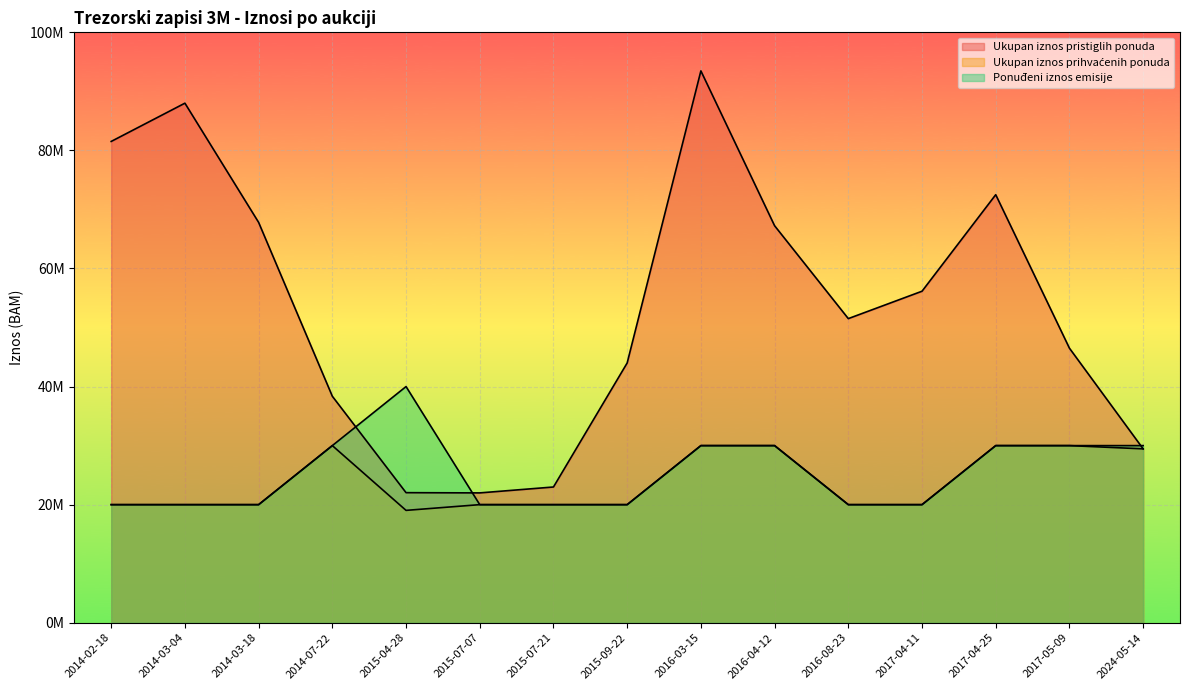

What is the total value across all series at 2024-05-14?

88900000